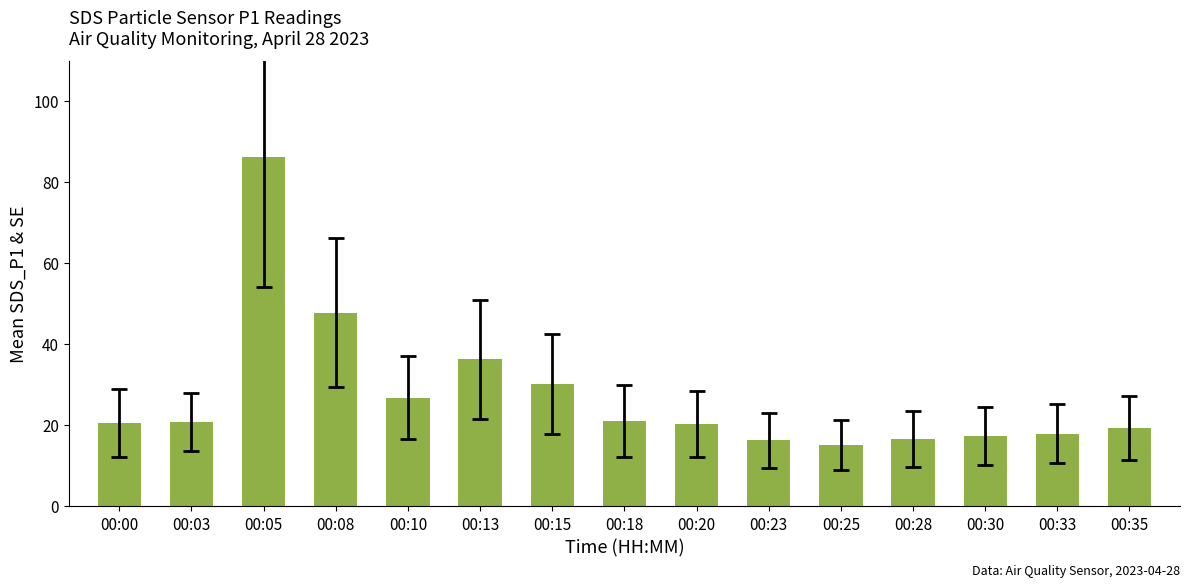

Where does the data first go above 20?

00:00